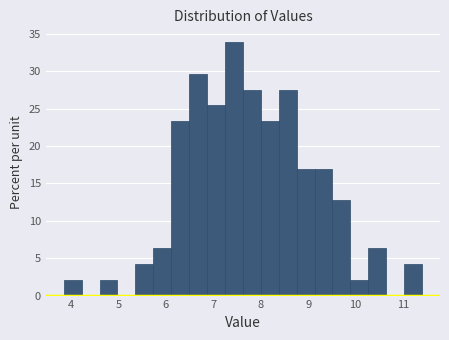

Read against the x-axis, roughly where is the centre of the tallest bar?

7.4